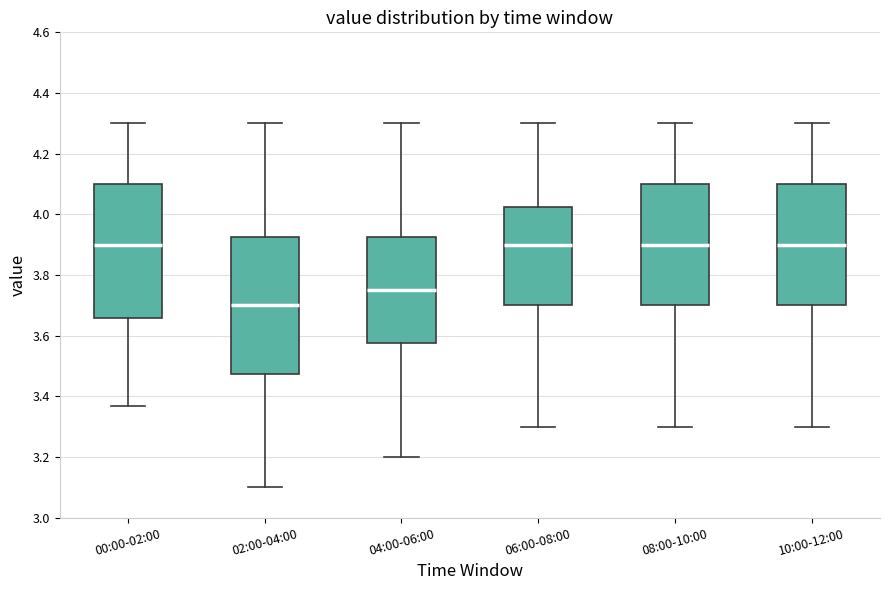

Reading left to right, transcribe this box plot: for each box, give where its median line is, the range the box spans, and where its two whiskers end, as read against the y-axis. The values are not printed on the chart, so give them approximately, as read against the axis.

00:00-02:00: median 3.90, box 3.66 to 4.10, whiskers 3.38 to 4.30
02:00-04:00: median 3.70, box 3.48 to 3.92, whiskers 3.10 to 4.30
04:00-06:00: median 3.76, box 3.58 to 3.92, whiskers 3.20 to 4.30
06:00-08:00: median 3.90, box 3.70 to 4.02, whiskers 3.30 to 4.30
08:00-10:00: median 3.90, box 3.70 to 4.10, whiskers 3.30 to 4.30
10:00-12:00: median 3.90, box 3.70 to 4.10, whiskers 3.30 to 4.30